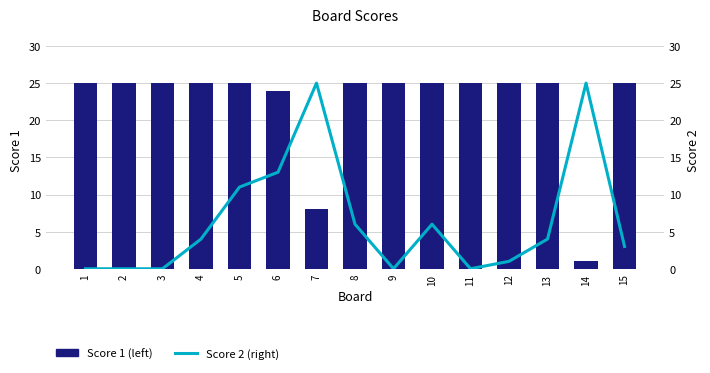

The value of Score 2 (right) at 10 is 2. True or false?

False